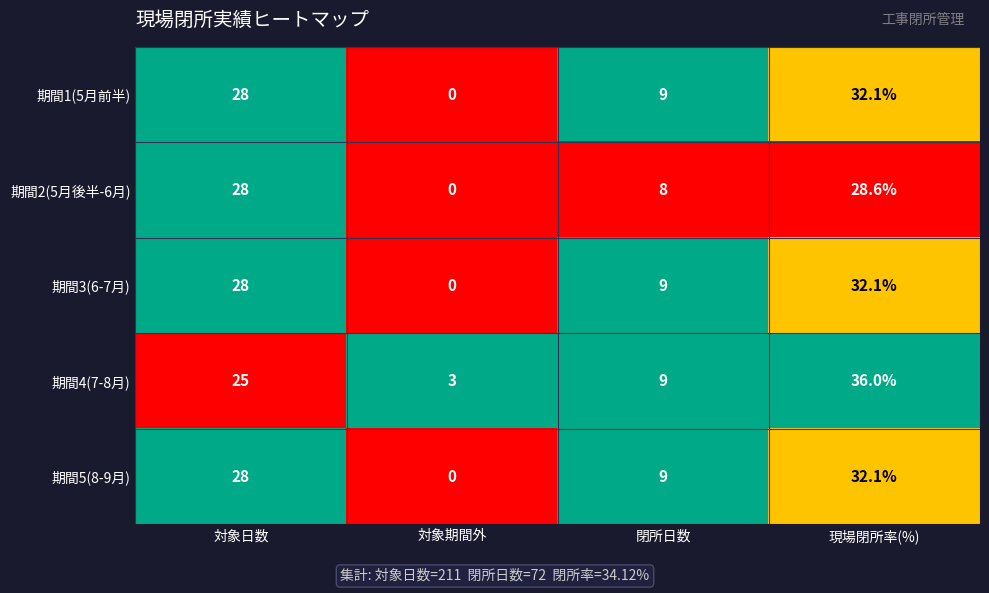

The value of 期間2(5月後半-6月) at 対象期間外 is 0.0. True or false?

True